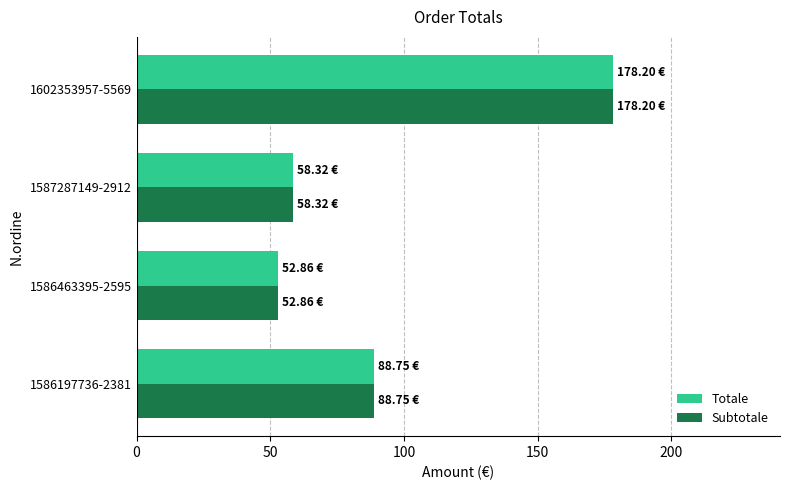

At which category is the sum across all series the highest?

1602353957-5569